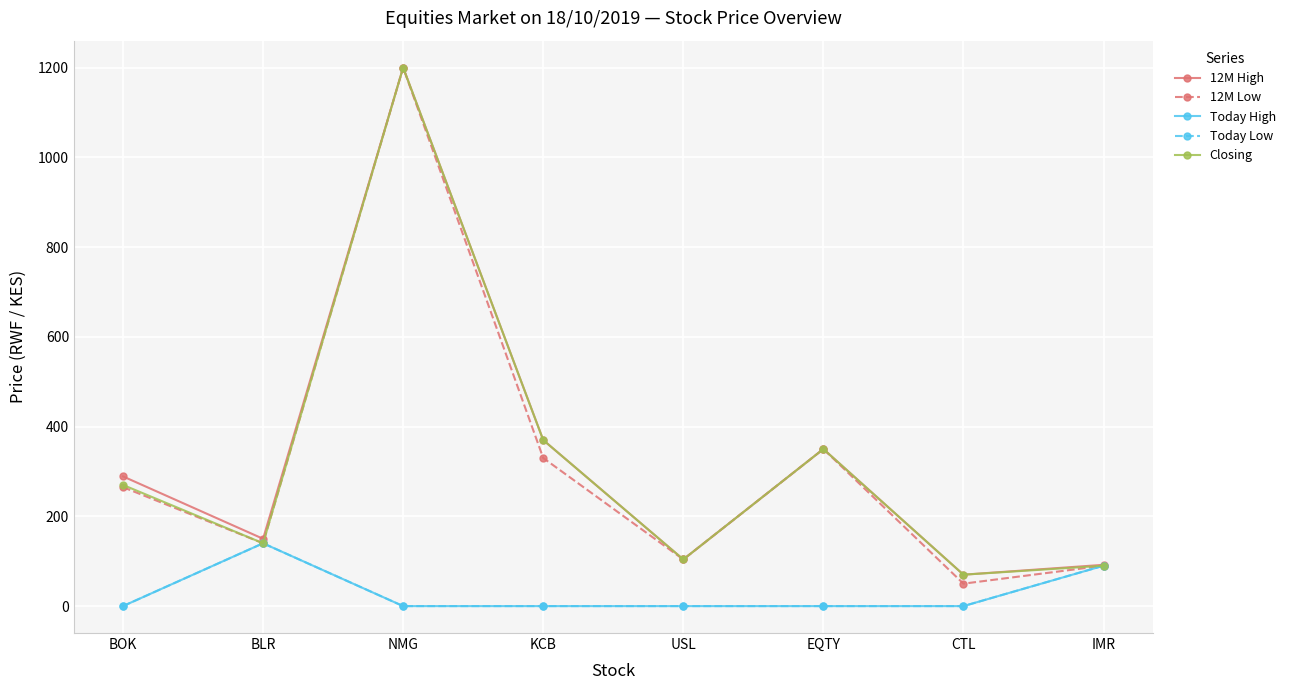

What is the label of the 1st point from the right?

IMR